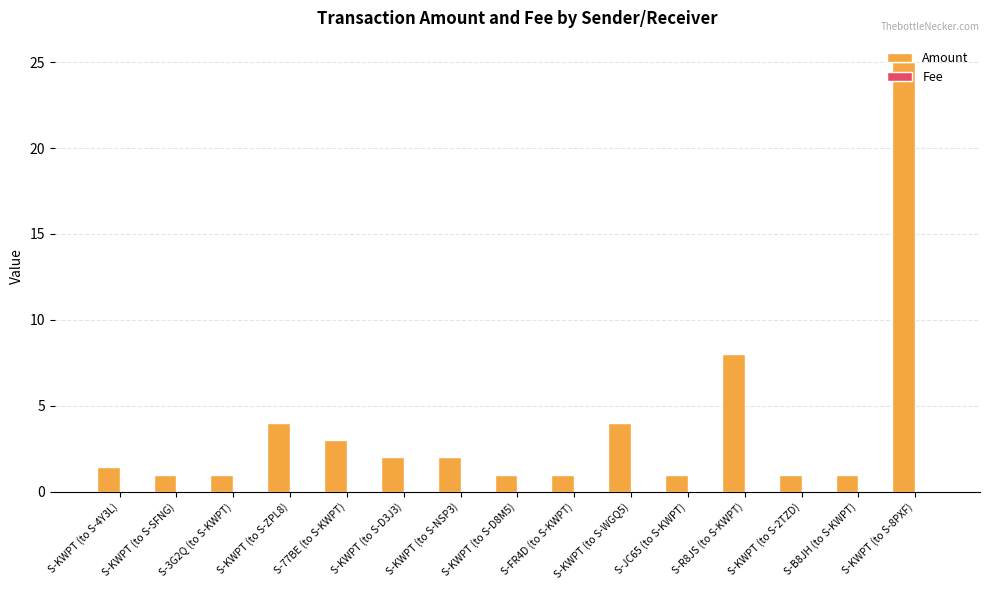

How many distinct data groups are displayed?

2